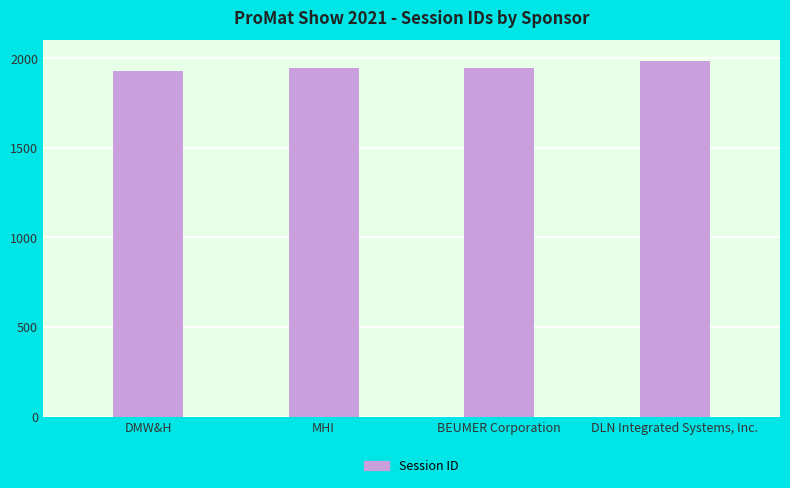

What is the difference between the values at DMW&H and BEUMER Corporation?

18